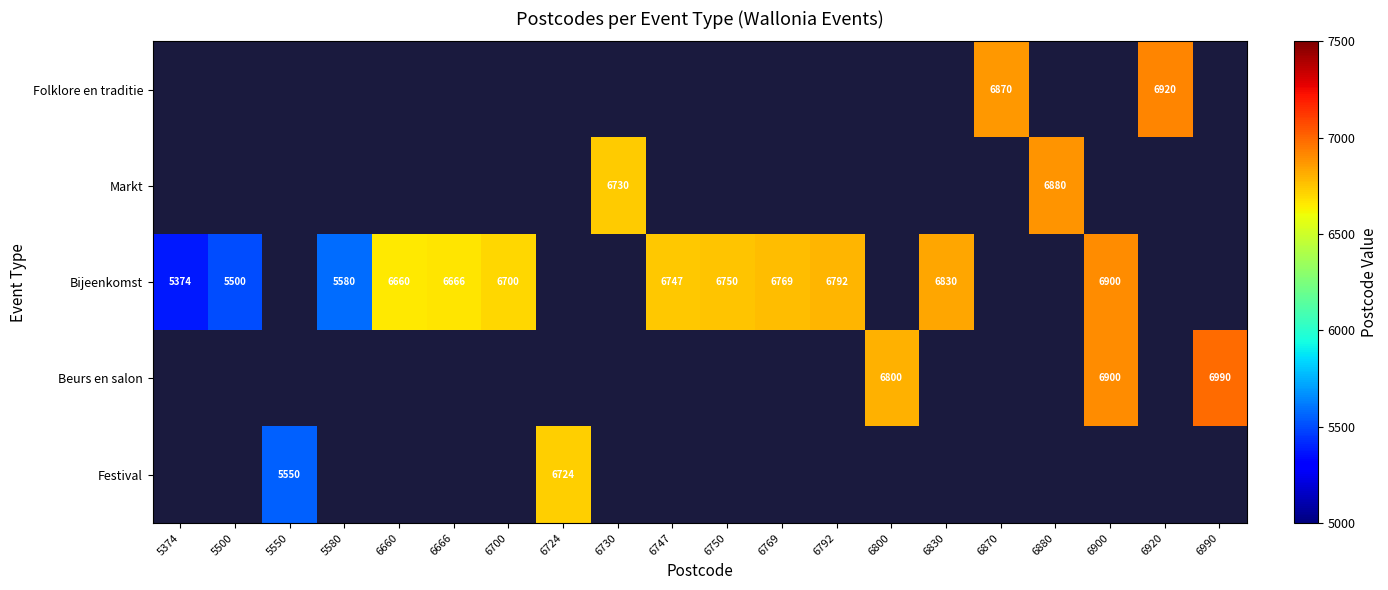

True or false: Folklore en traditie has a value of 6920 at 6920.

True